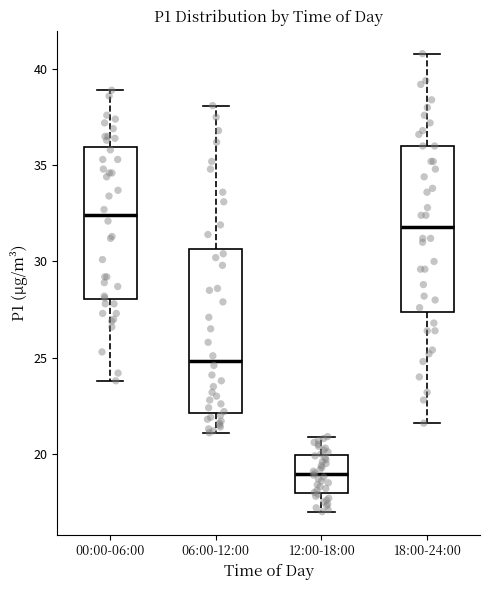

Reading left to right, read every box against the y-axis: the position of its median line, the range the box covers, and the ends of its whiskers. The values are not printed on the chart, so give them approximately, as read against the axis.

00:00-06:00: median 32.5, box 28.0 to 36.0, whiskers 24.0 to 39.0
06:00-12:00: median 25.0, box 22.0 to 30.5, whiskers 21.0 to 38.0
12:00-18:00: median 19.0, box 18.0 to 20.0, whiskers 17.0 to 21.0
18:00-24:00: median 32.0, box 27.5 to 36.0, whiskers 21.5 to 41.0